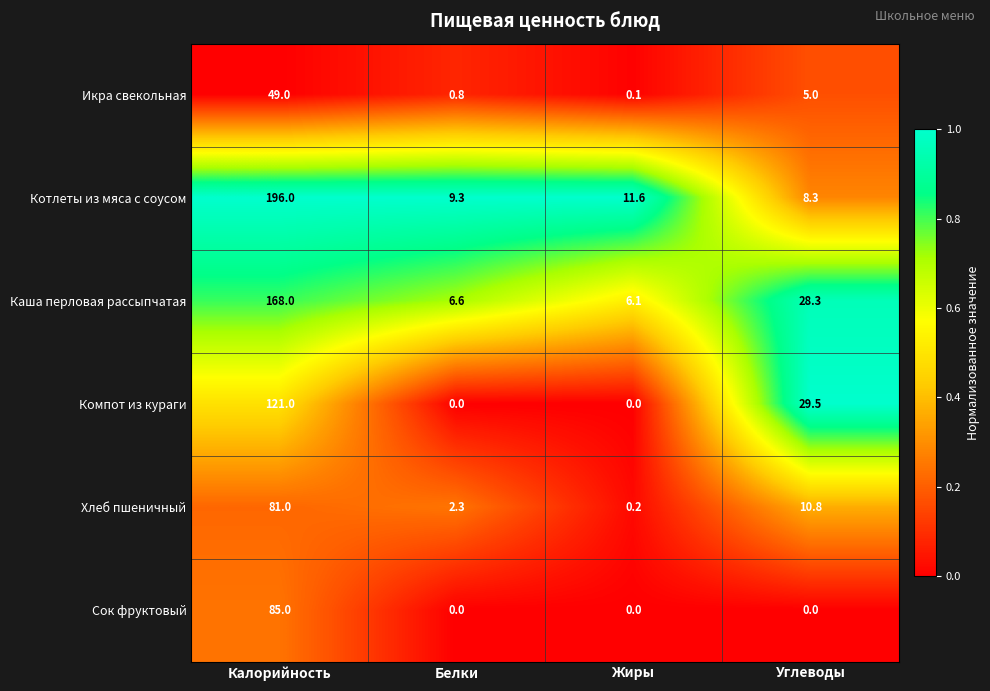

Which series has the largest total across all categories?

Котлеты из мяса с соусом